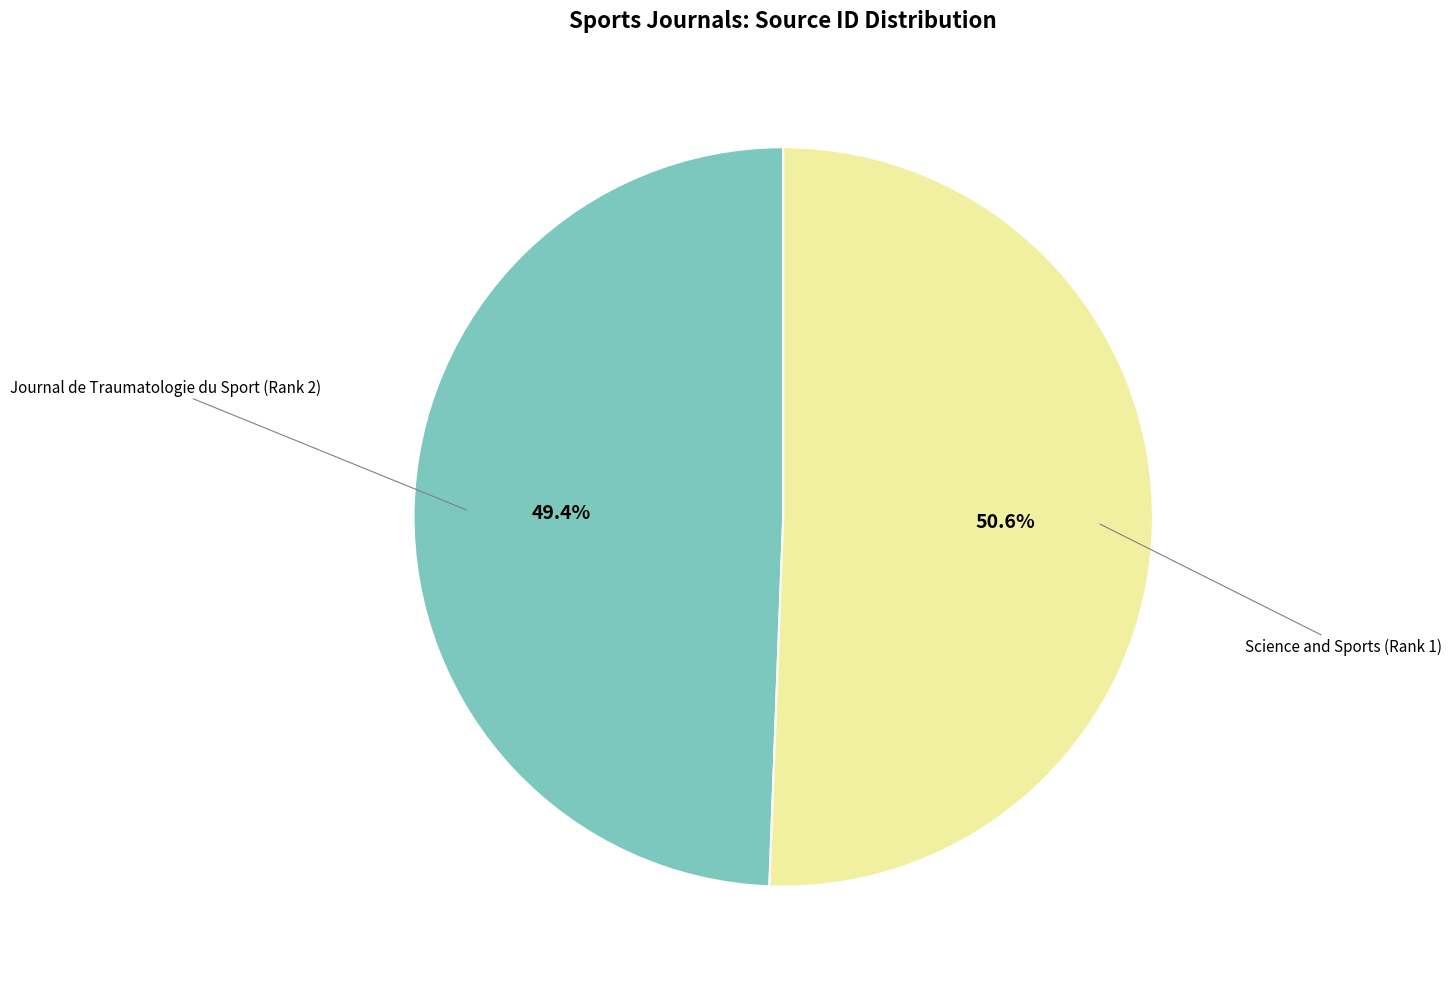

Does any single category account for the majority?

Yes